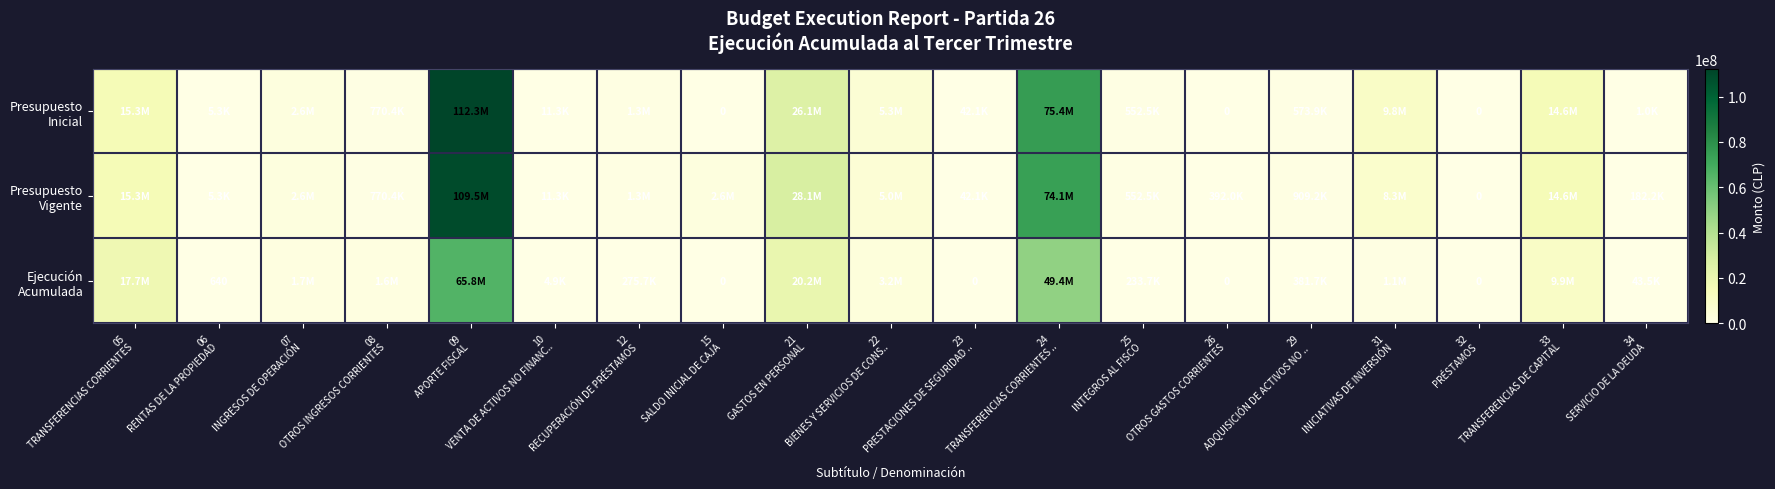

What is the spread (max minus min) of values at 22
BIENES Y SERVICIOS DE CONS..?

2125105